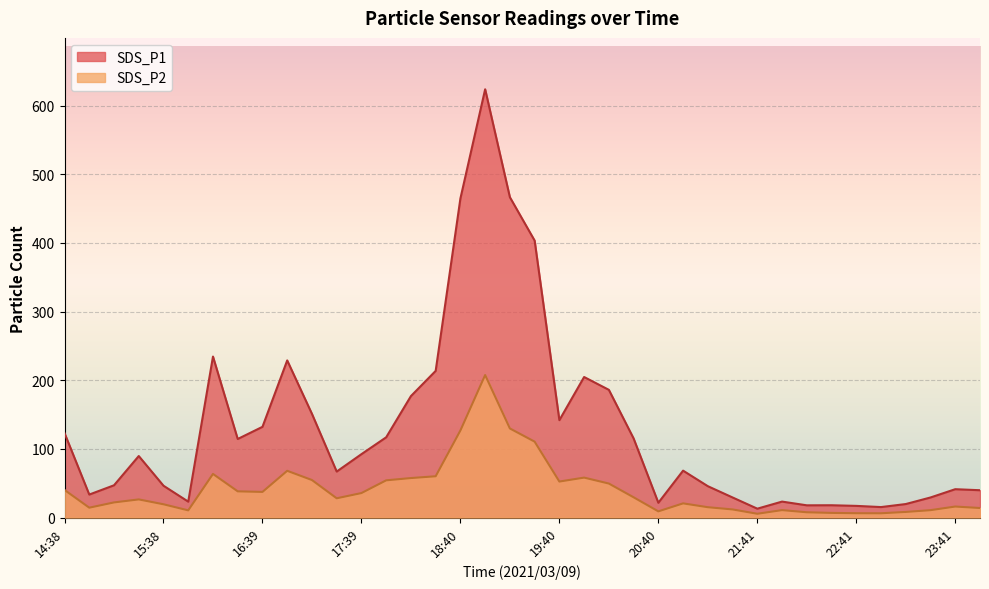

At which category does the chart reach its peak across all series?

18:55